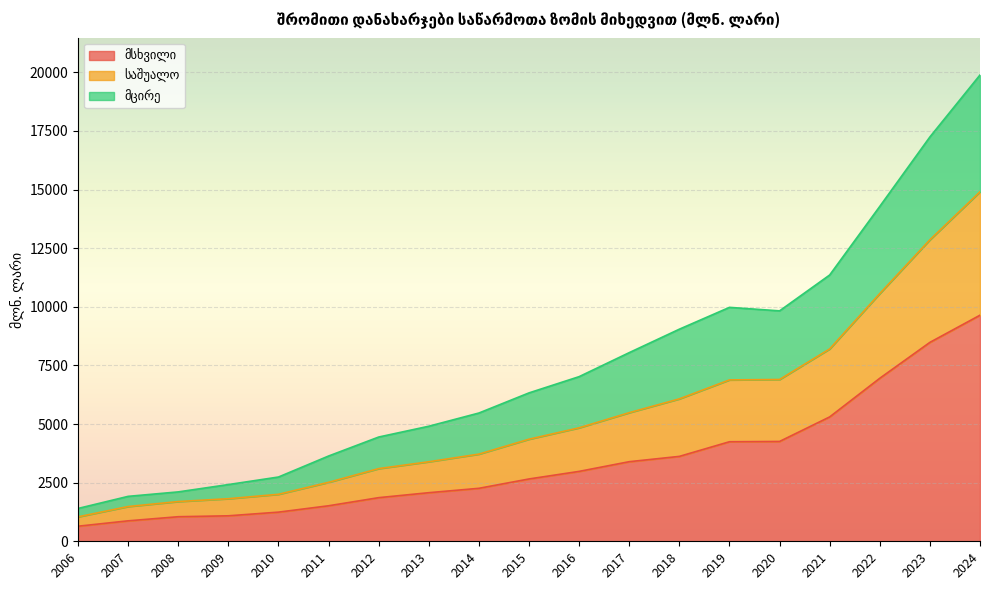

True or false: საშუალო and მსხვილი intersect in this chart.

False